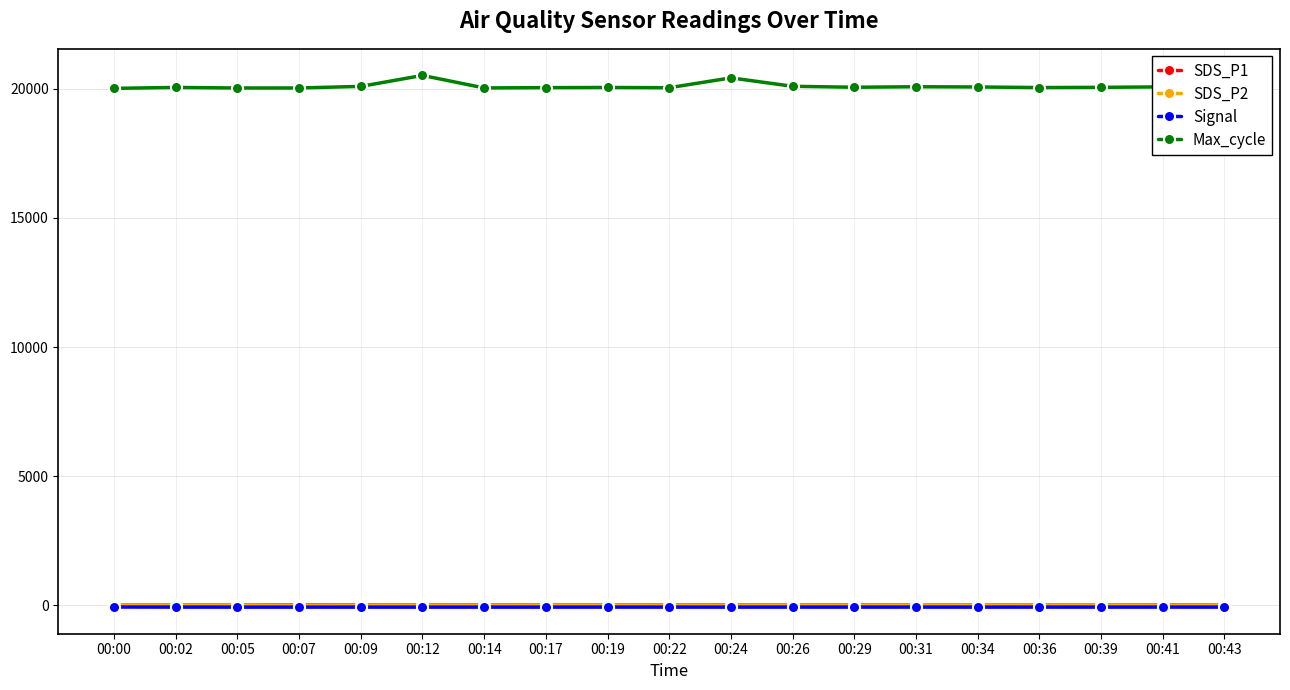

True or false: SDS_P1 and Max_cycle intersect in this chart.

False